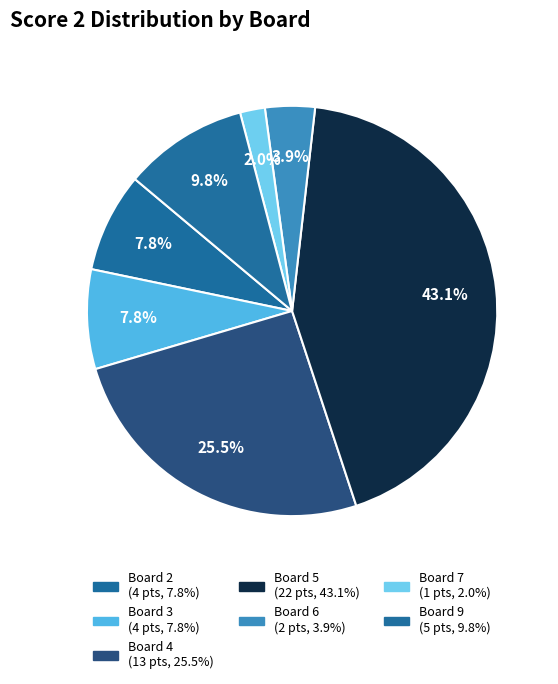

How many slices are in this pie chart?

7